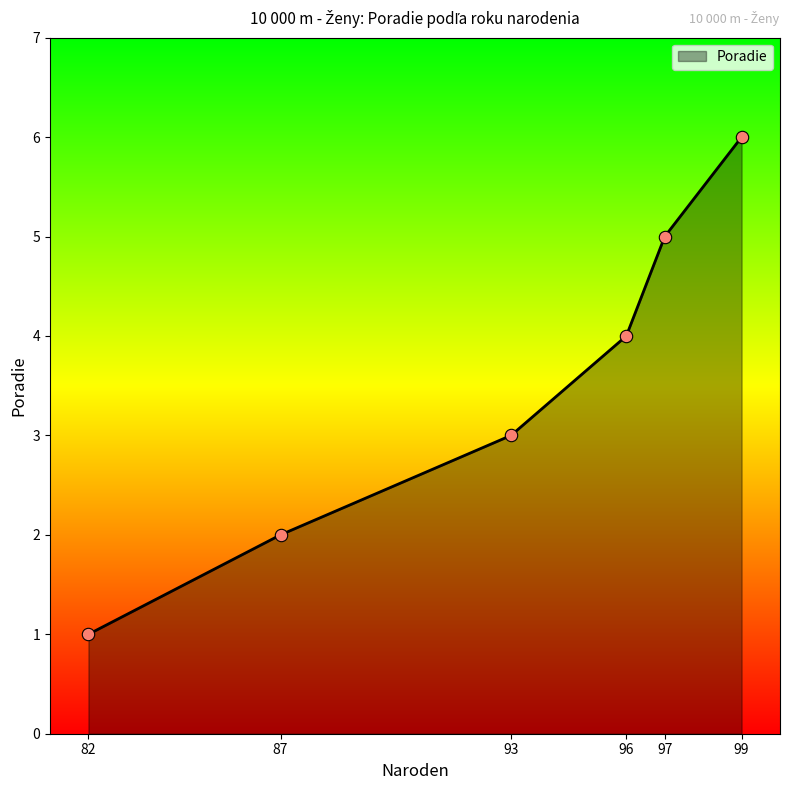

What is the change in value from 97 to 99?

+1